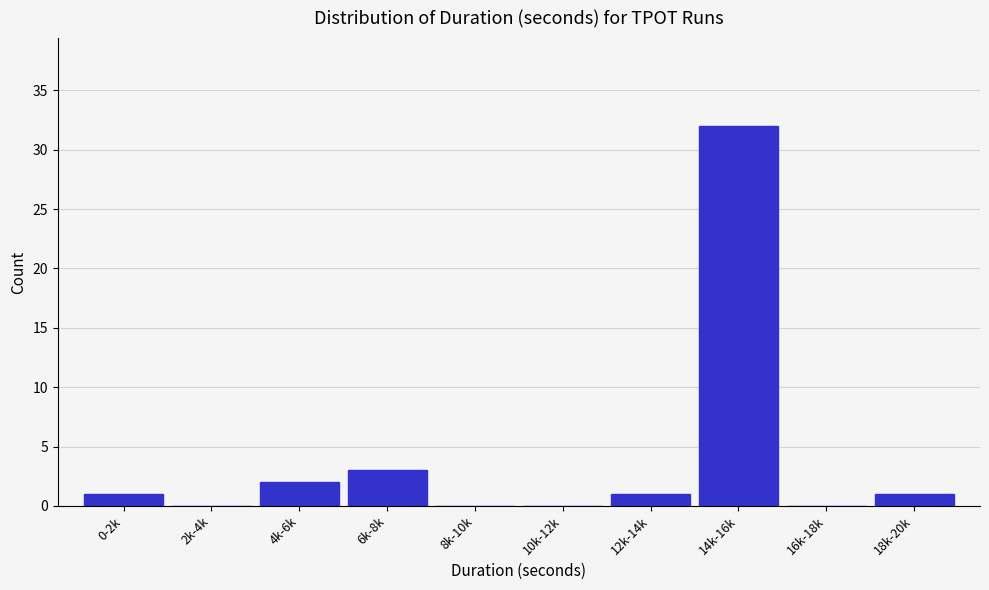

Reading left to right, transcribe all the data shown in this chart.

0-2k=1	2k-4k=0	4k-6k=2	6k-8k=3	8k-10k=0	10k-12k=0	12k-14k=1	14k-16k=32	16k-18k=0	18k-20k=1